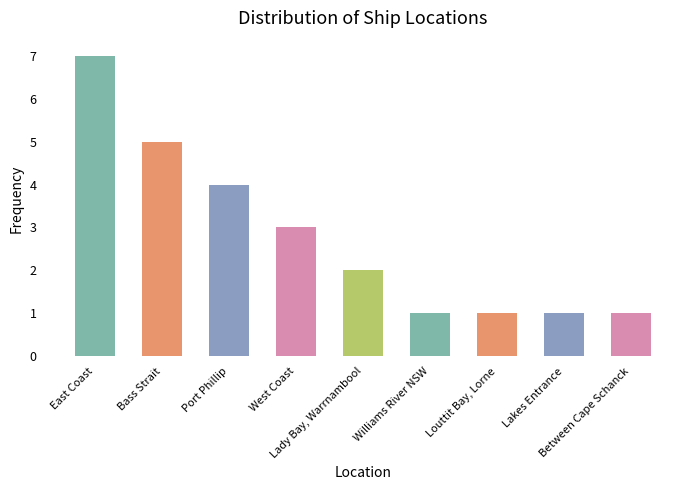

The chart shows a value of 1 at Bass Strait. True or false?

False